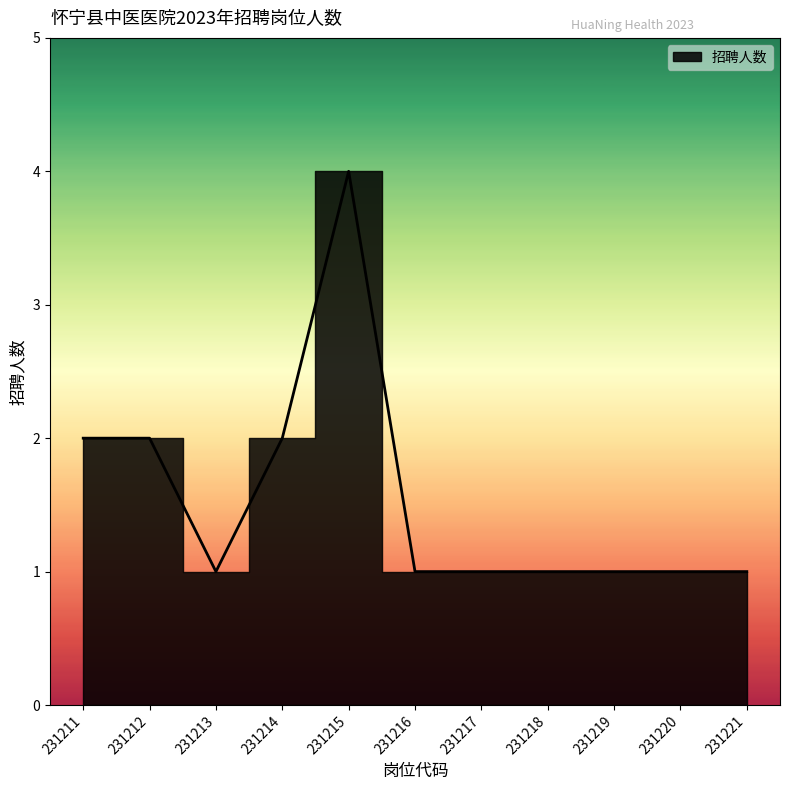

Is it true that the value at 231215 is 7?

False